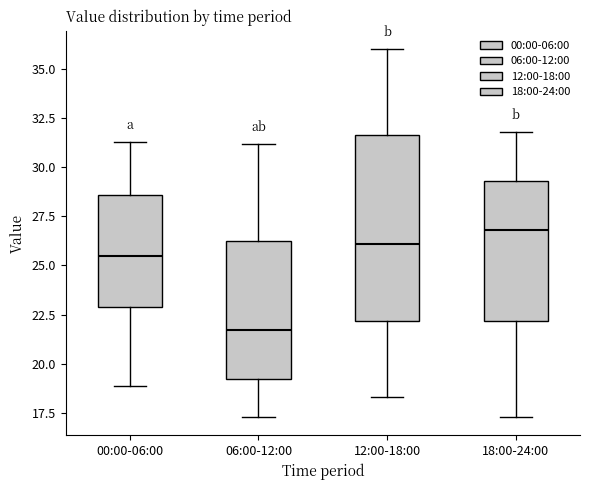

Reading left to right, transcribe this box plot: for each box, give where its median line is, the range the box spans, and where its two whiskers end, as read against the y-axis. The values are not printed on the chart, so give them approximately, as read against the axis.

00:00-06:00: median 25.5, box 23.0 to 28.5, whiskers 19.0 to 31.5
06:00-12:00: median 21.5, box 19.5 to 26.0, whiskers 17.5 to 31.0
12:00-18:00: median 26.0, box 22.0 to 31.5, whiskers 18.5 to 36.0
18:00-24:00: median 27.0, box 22.0 to 29.5, whiskers 17.5 to 32.0